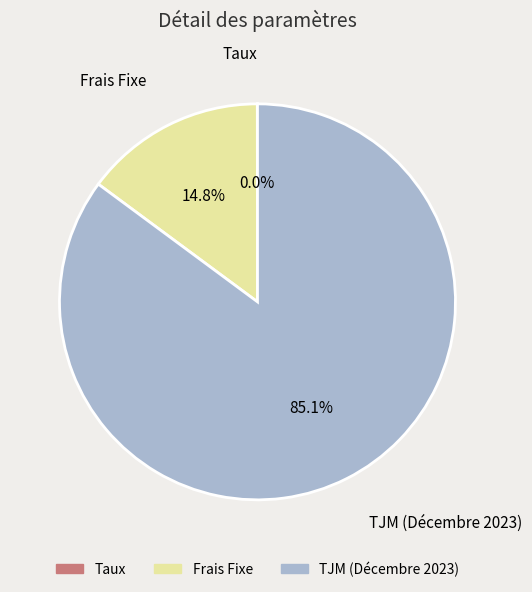

How much of the chart is everything except Frais Fixe?

85.2%